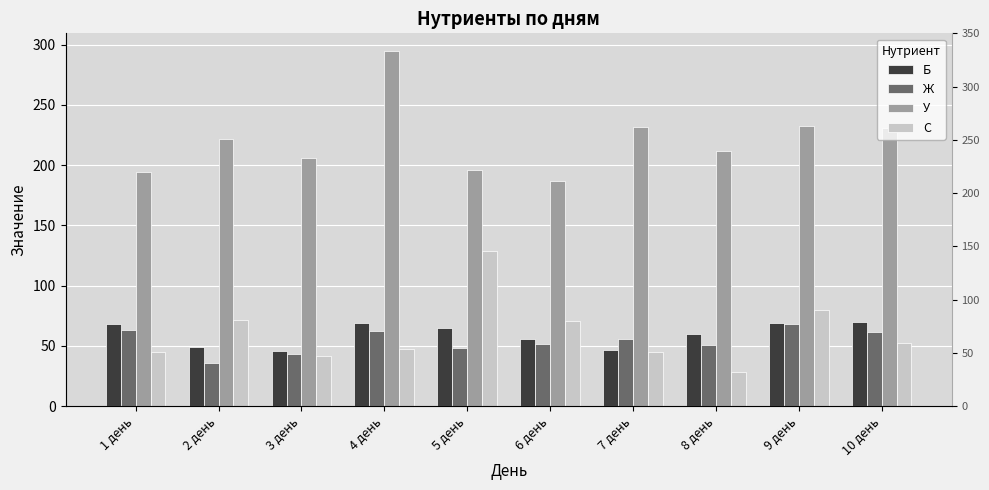

At which category is the sum across all series the highest?

4 день